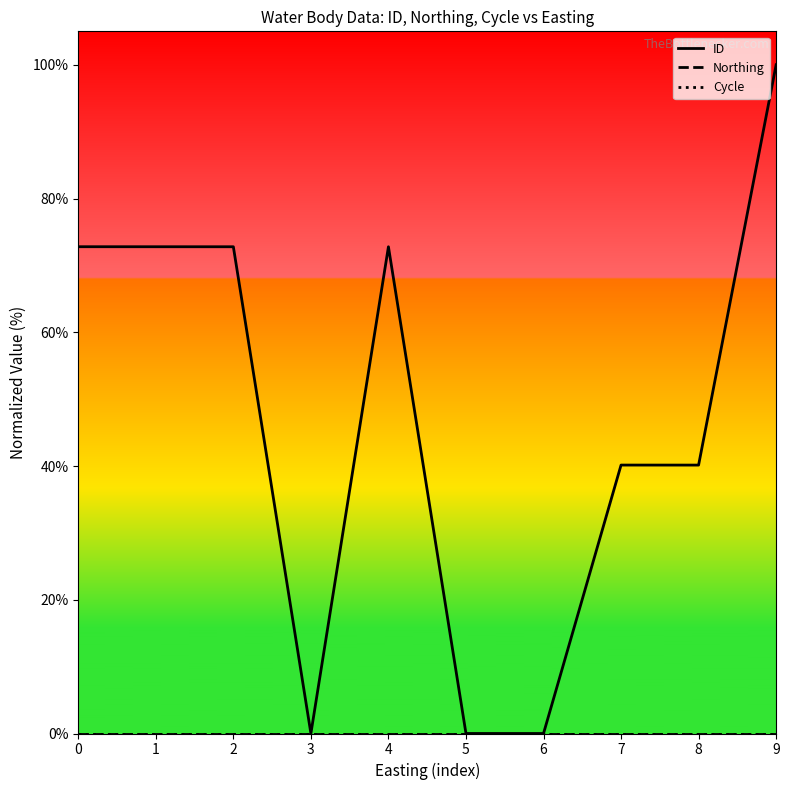

What are all the series names shown in the legend?

ID, Northing, Cycle